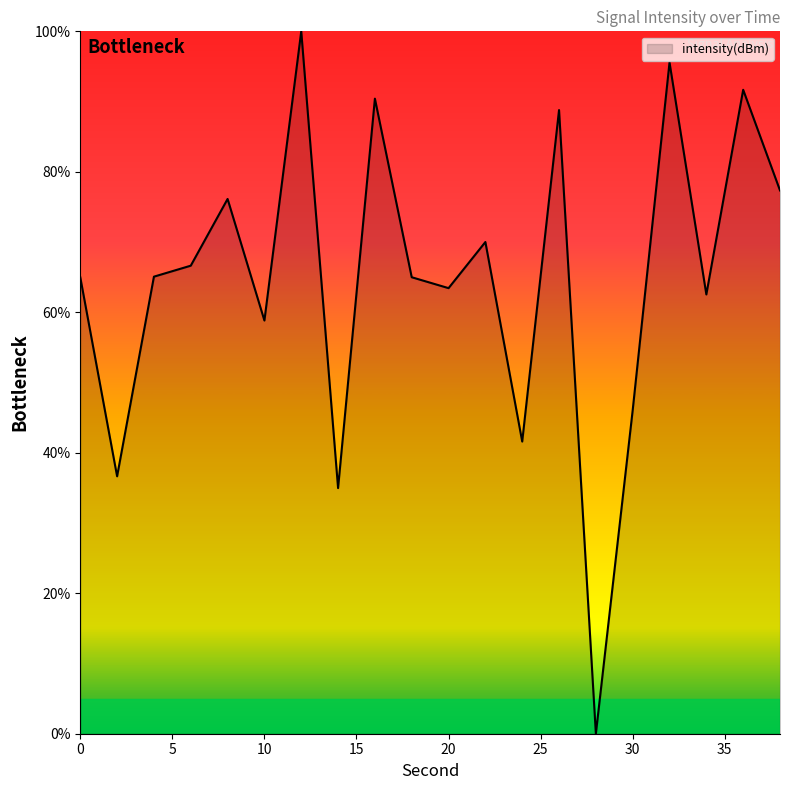

What is the difference between the maximum and minimum values?

100.0